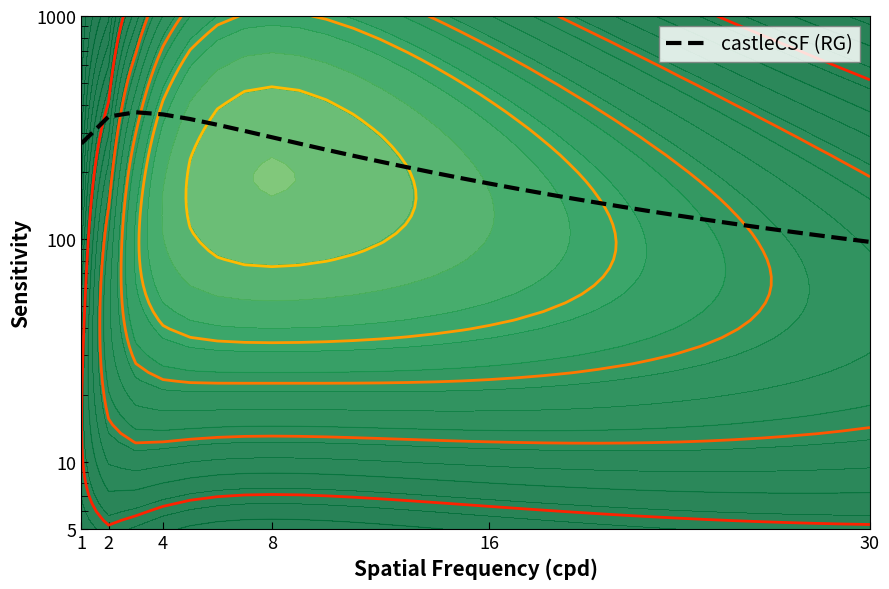

How many data points does each series have?

30